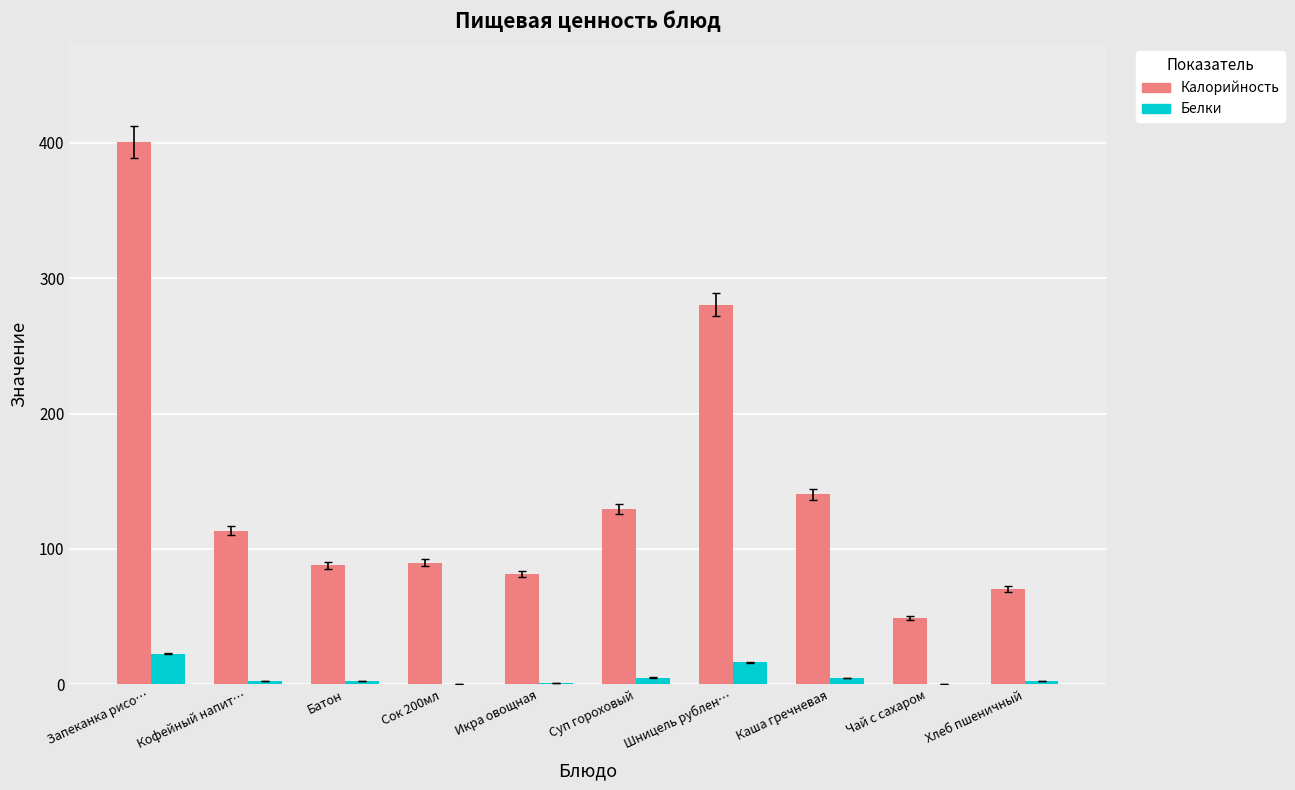

How many categories are shown in the chart?

10